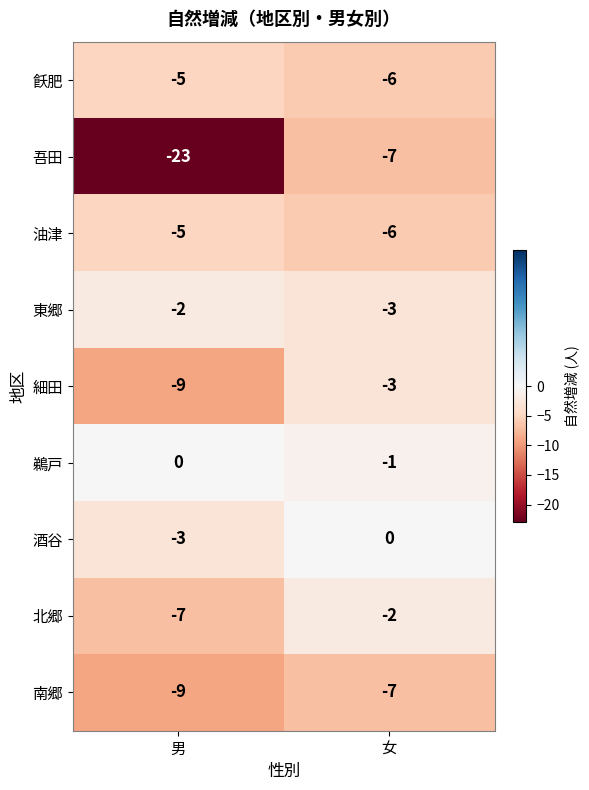

At which label does 鵜戸 reach its minimum?

女